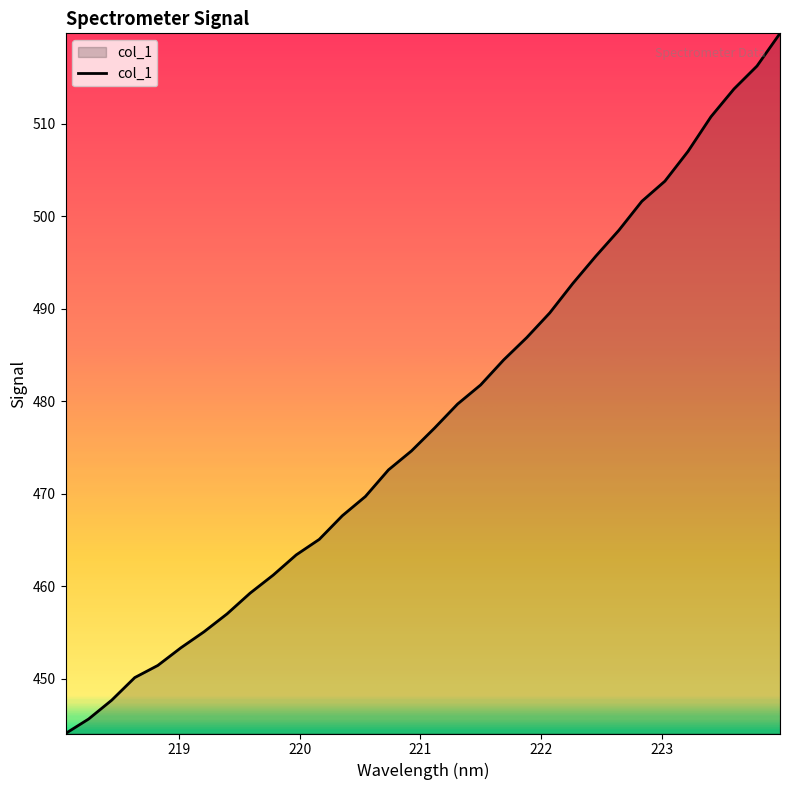

What is the minimum value shown in the chart?

444.1